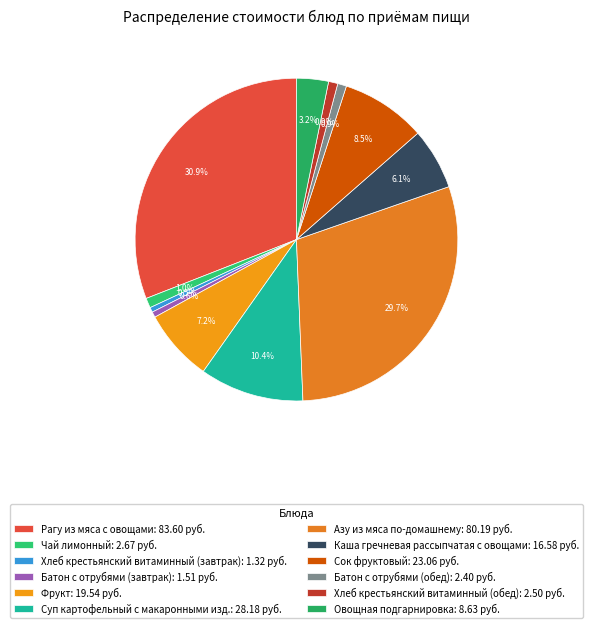

What is the smallest slice in the pie chart?

Хлеб крестьянский витаминный (завтрак)